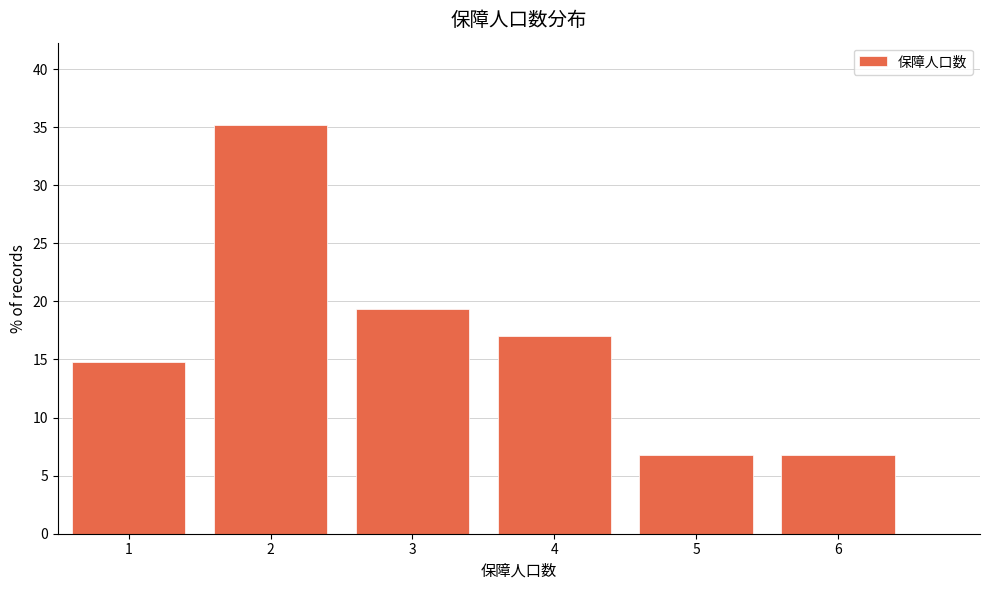

Reading left to right, list every bar in this chart as the range it spans on the x-axis followed by its height. The values are not printed on the chart, so give them approximately, as read against the axis.

0.5 to 1.5: 15.0
1.5 to 2.5: 35.0
2.5 to 3.5: 19.5
3.5 to 4.5: 17.0
4.5 to 5.5: 7.0
5.5 to 6.5: 7.0